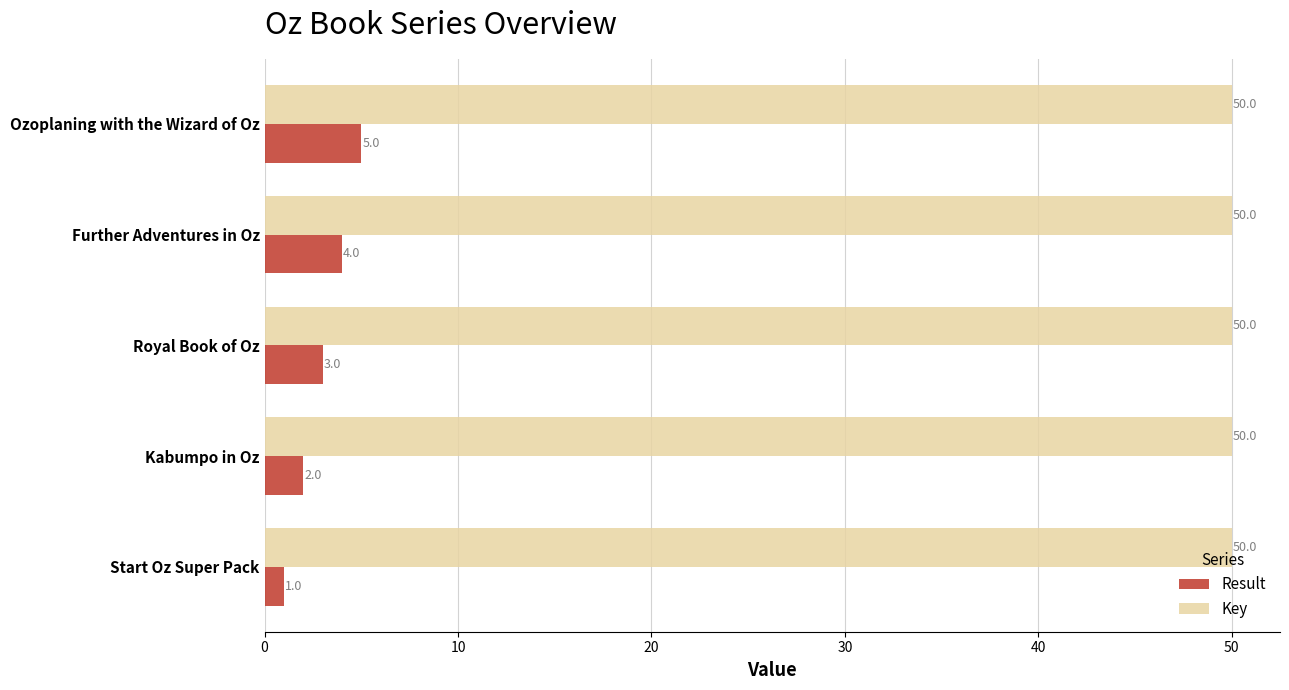

The value of Key at Royal Book of Oz is 50.0. True or false?

True